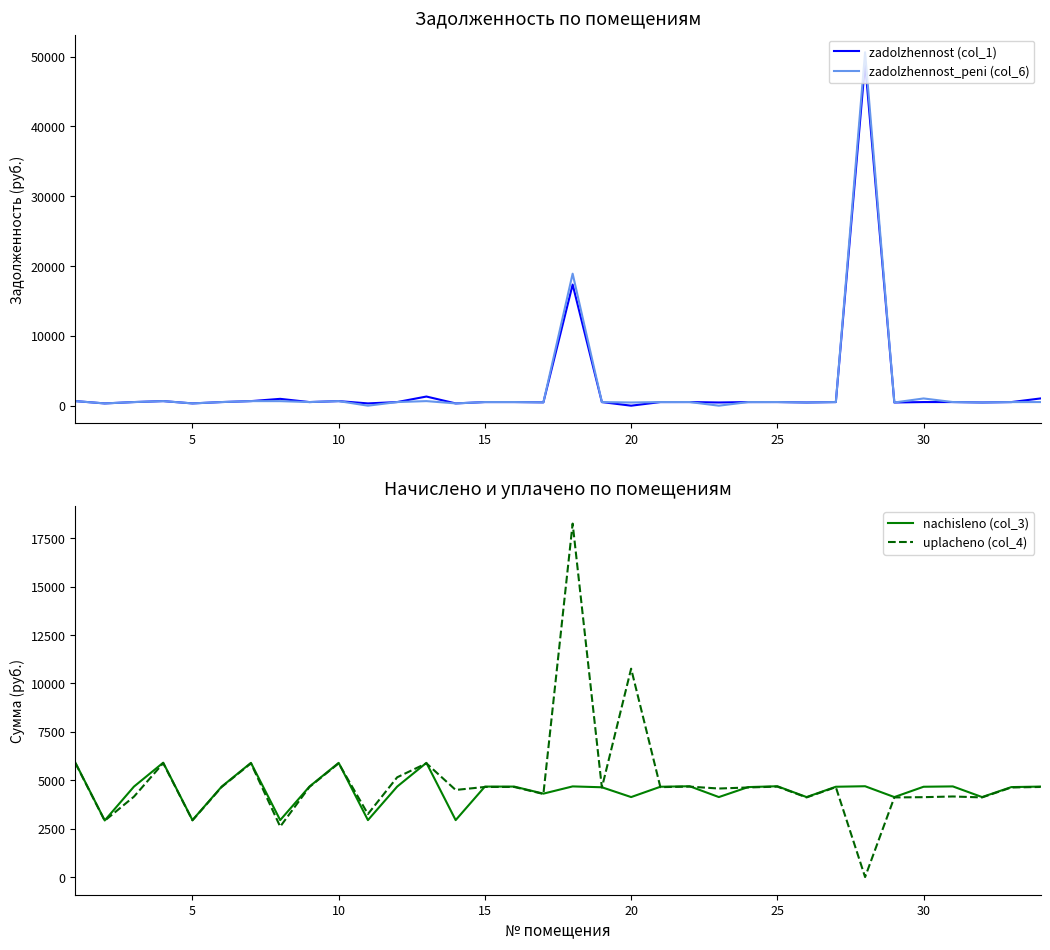

What is the highest value of the uplacheno (col_4) series?

18254.8